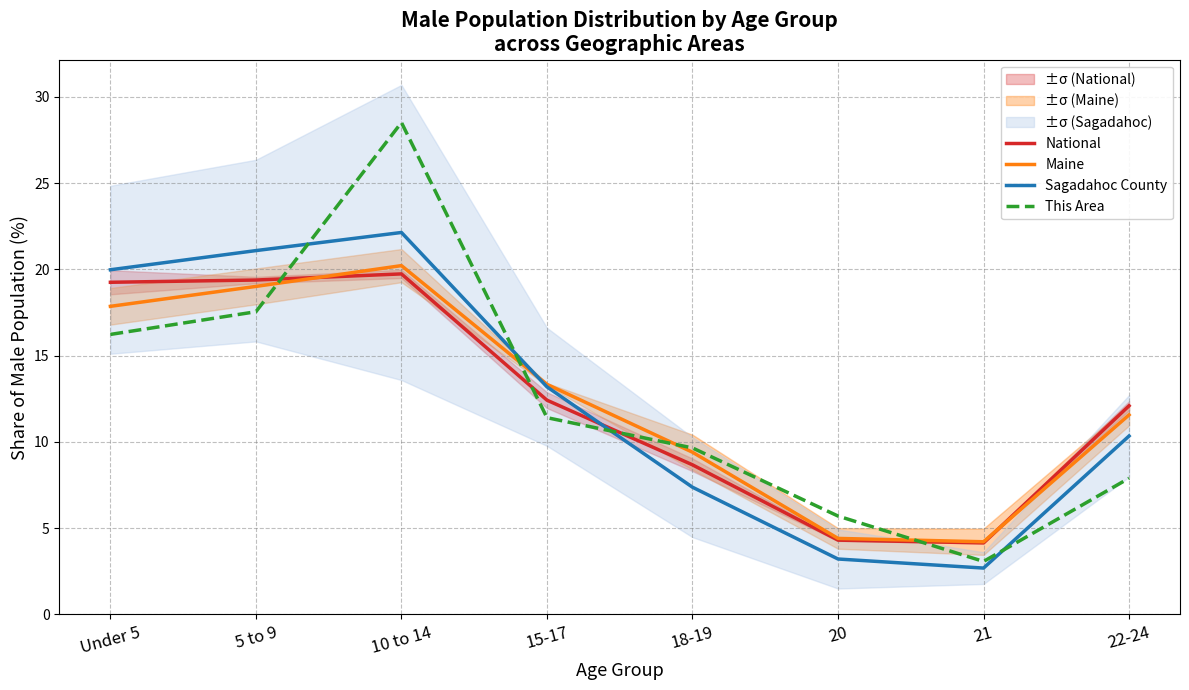

Where is the first local maximum for This Area?

10 to 14